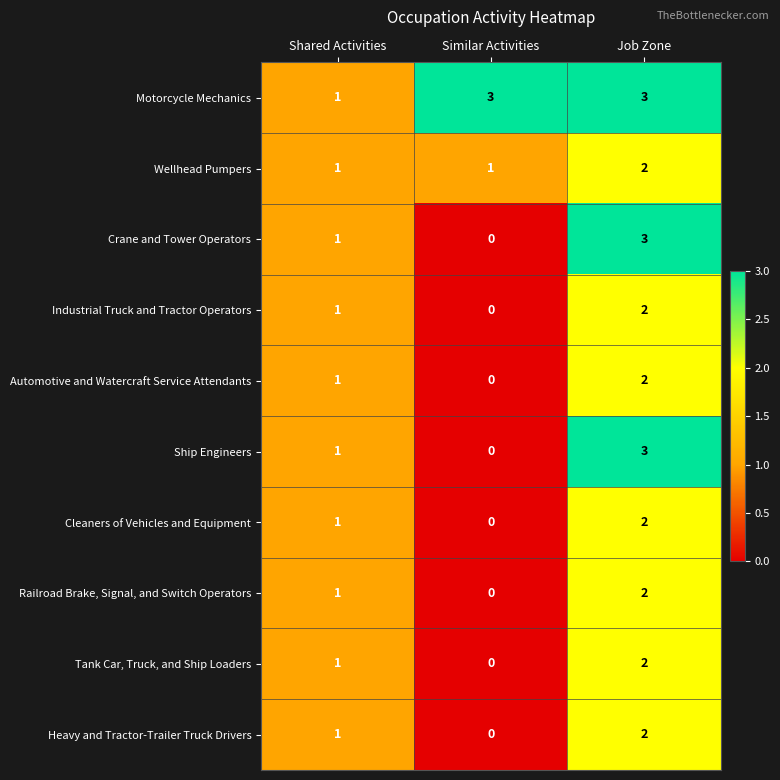

What is the sum of the Crane and Tower Operators values at Job Zone and Shared Activities?

4